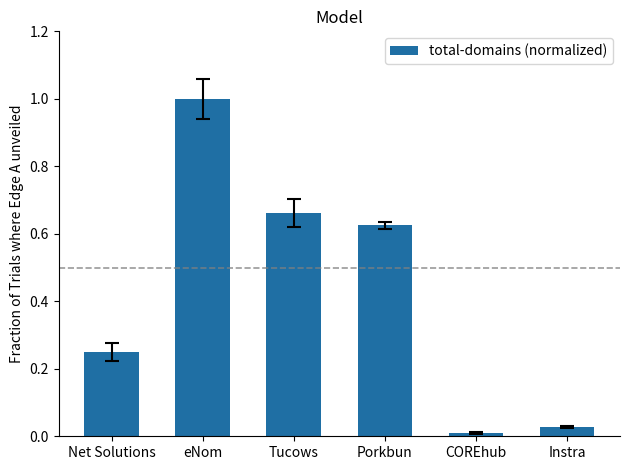

Rank the categories by value from highest to lowest.

eNom, Tucows, Porkbun, Net Solutions, Instra, COREhub